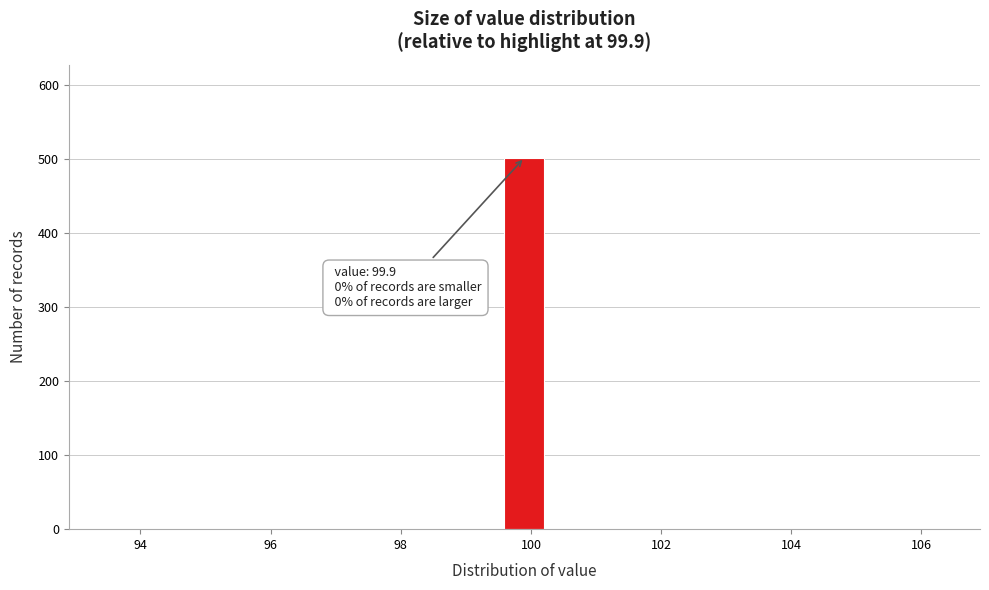

Read against the x-axis, roughly where is the centre of the tallest bar?

100.0